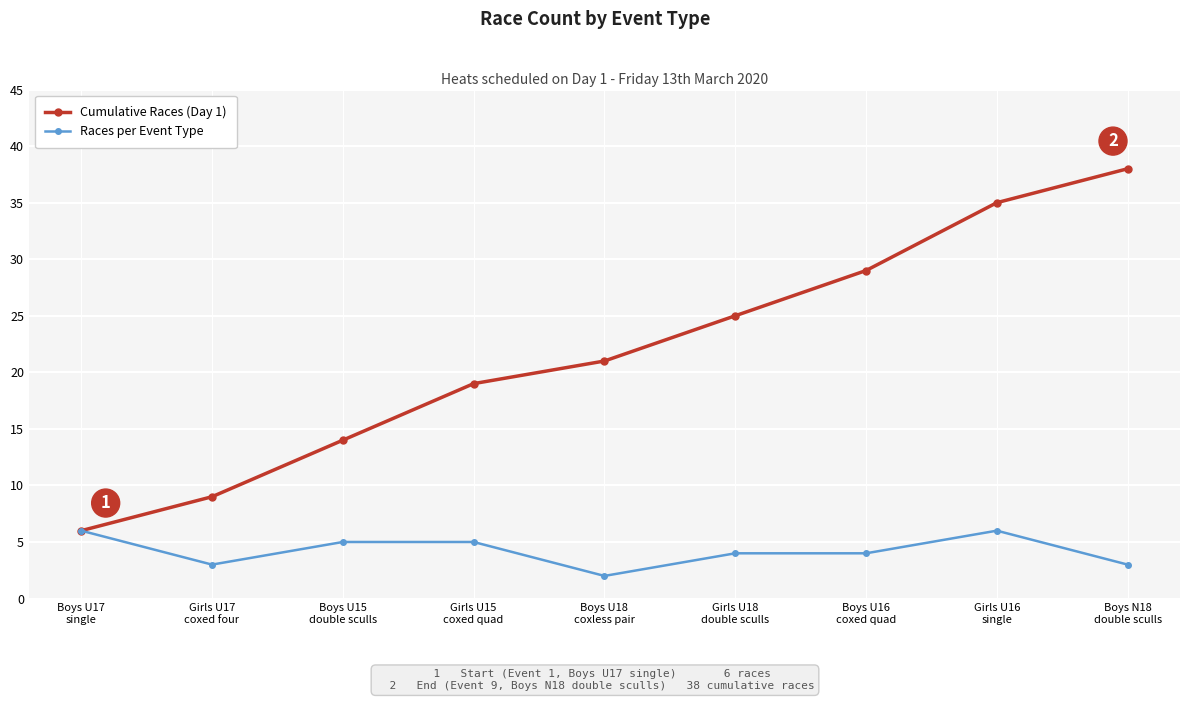

List the series in order of their overall mean, lowest first.

Races per Event Type, Cumulative Races (Day 1)